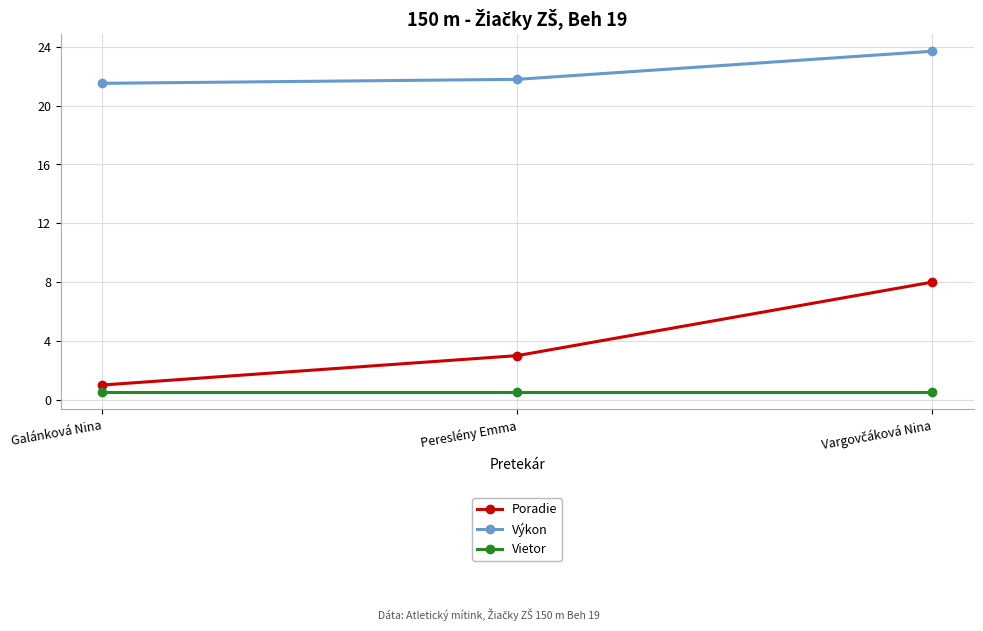

True or false: Výkon has a value of 36.4 at Pereslény Emma.

False